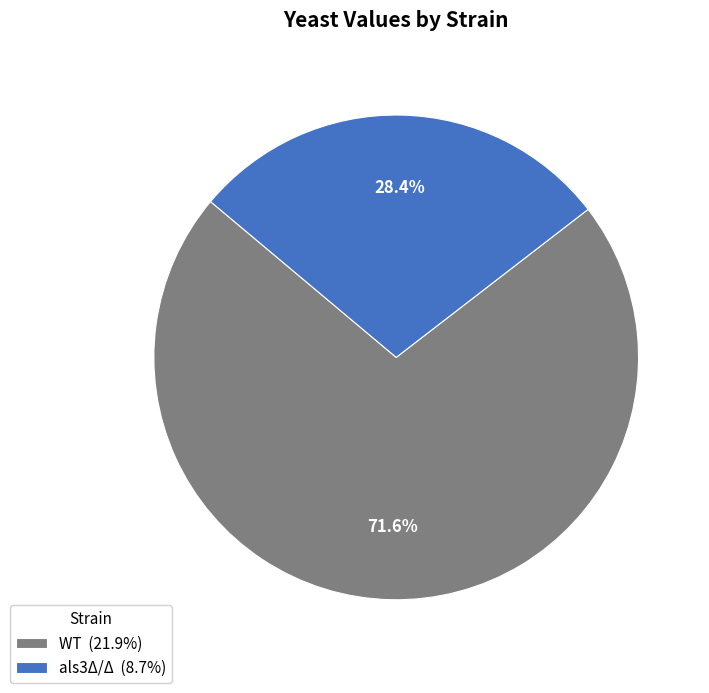

Rank the categories by value from lowest to highest.

als3Δ/Δ, WT